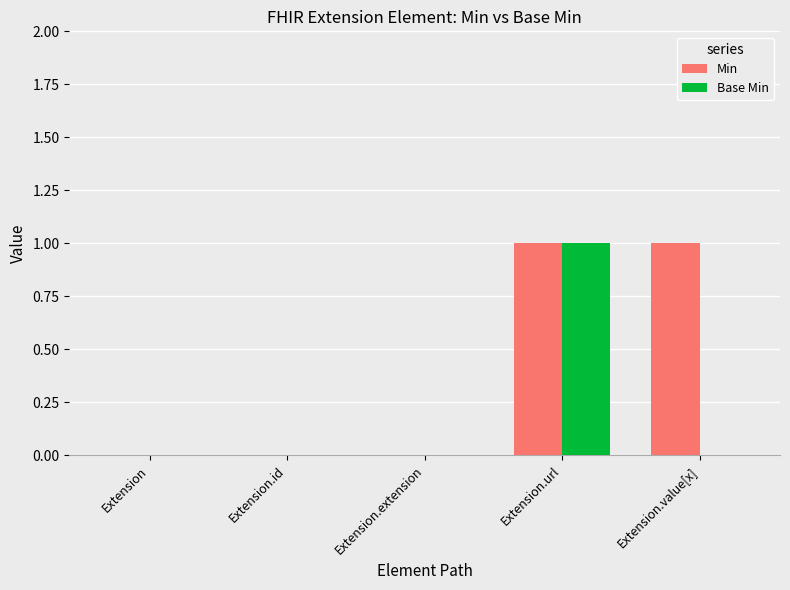

Which series has the largest total across all categories?

Min